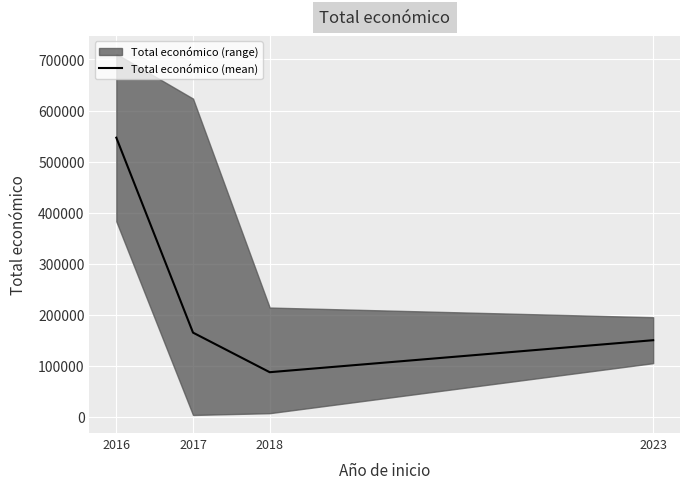

What is the sum of all values?

948971.3